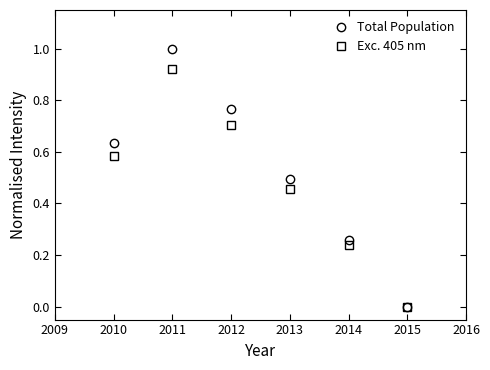

Rank the series by their maximum value, from highest to lowest.

Total Population, Exc. 405 nm